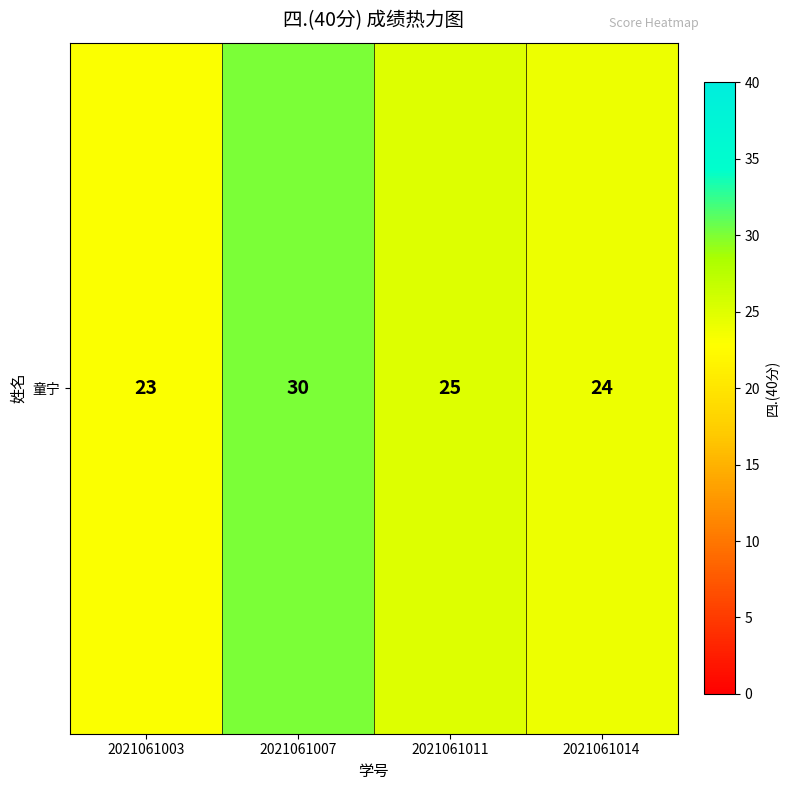

What is the difference between the maximum and minimum values?

7